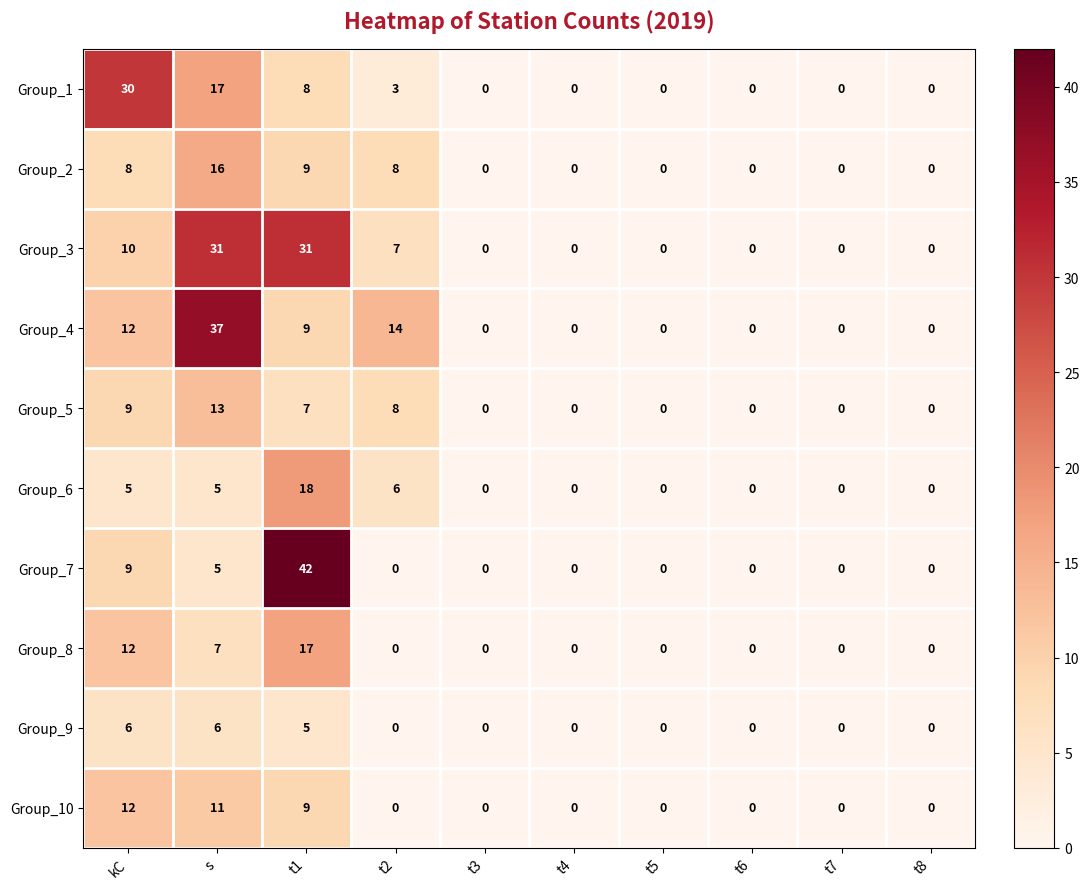

What is the difference between the maximum and minimum values in the Group_7 series?

42